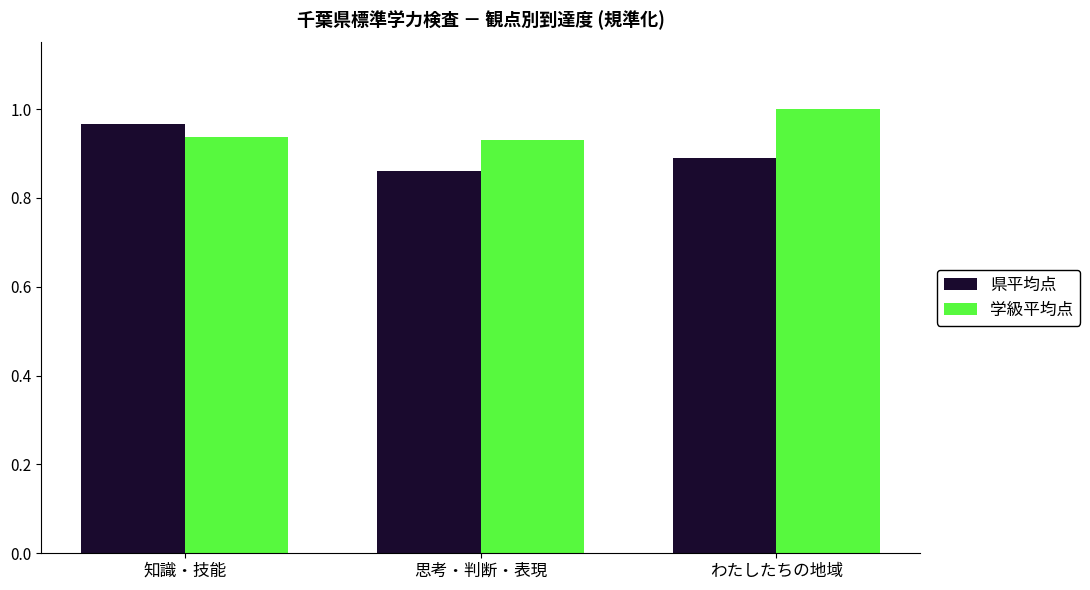

Which label corresponds to the smallest value in the chart?

思考・判断・表現